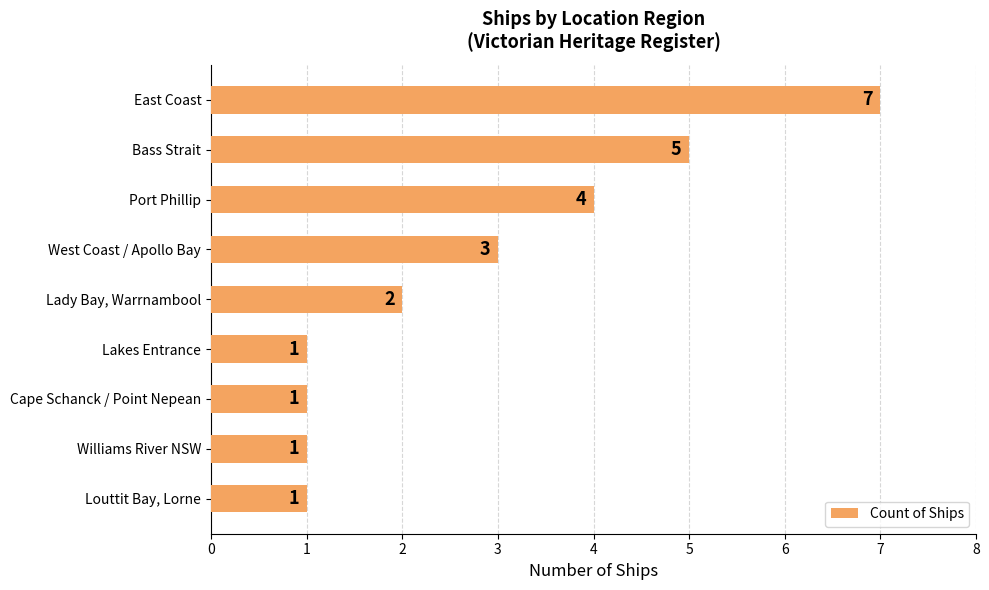

Count the values in the range 1 to 4.

7